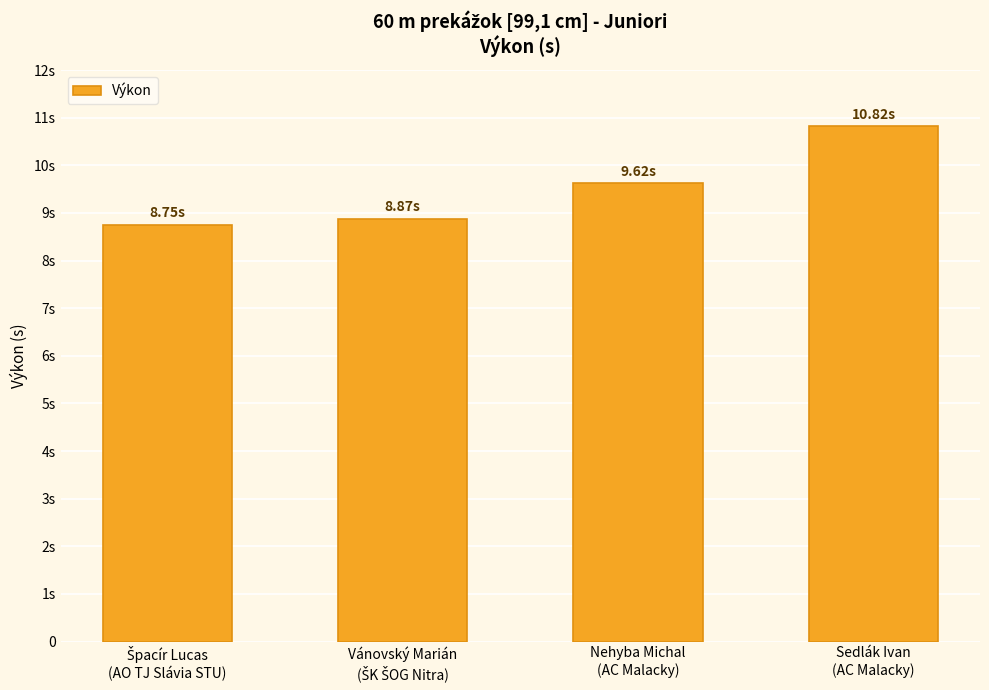

List the labels in order of value, largest first.

Sedlák Ivan
(AC Malacky), Nehyba Michal
(AC Malacky), Vánovský Marián
(ŠK ŠOG Nitra), Špacír Lucas
(AO TJ Slávia STU)